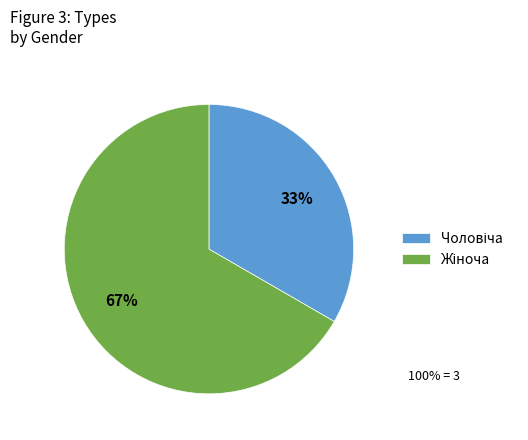

To the nearest percent, what is the average slice percentage?

50%